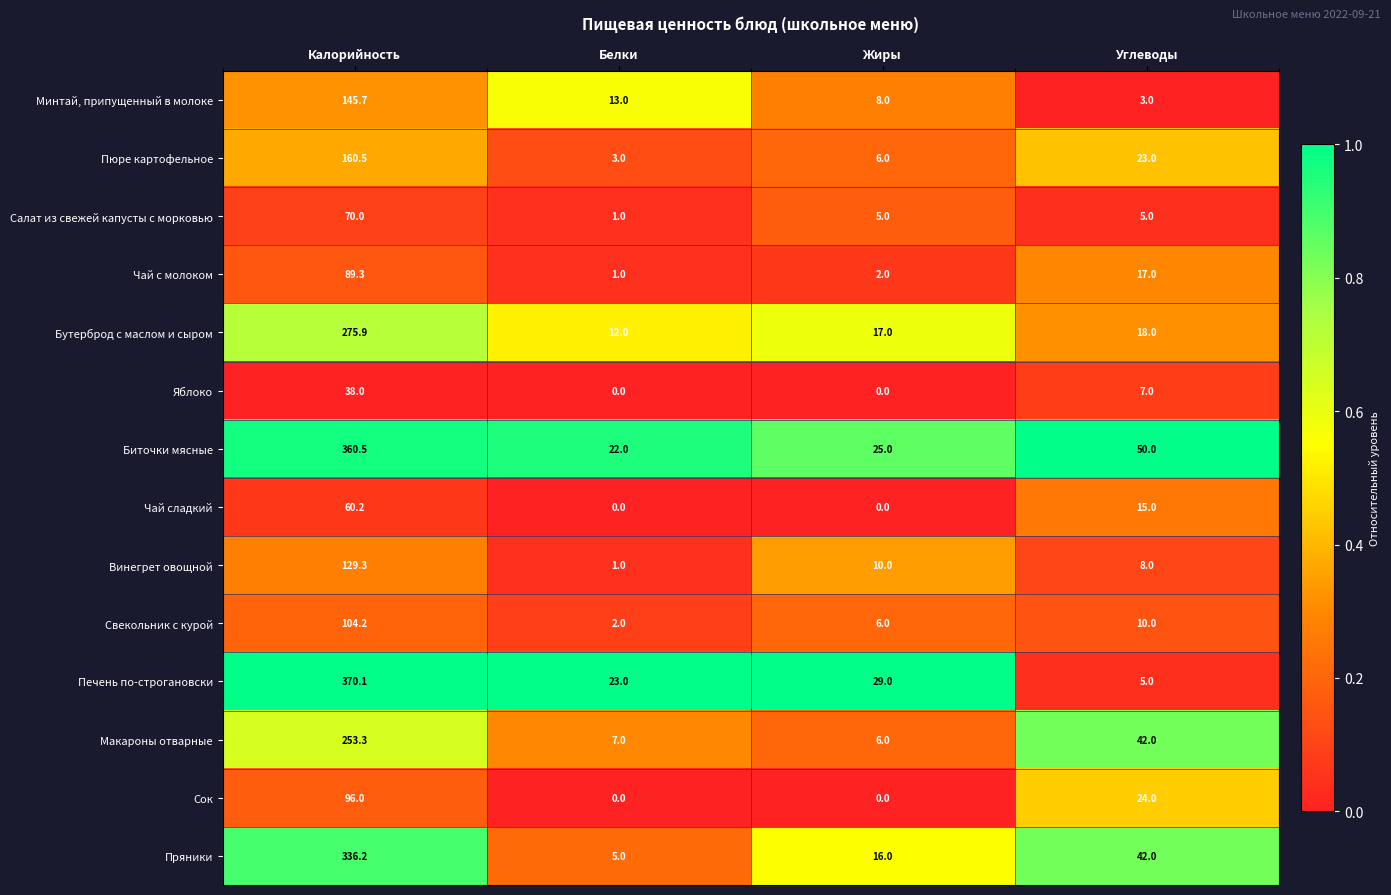

What is the difference between the highest and lowest values at Калорийность?

332.1